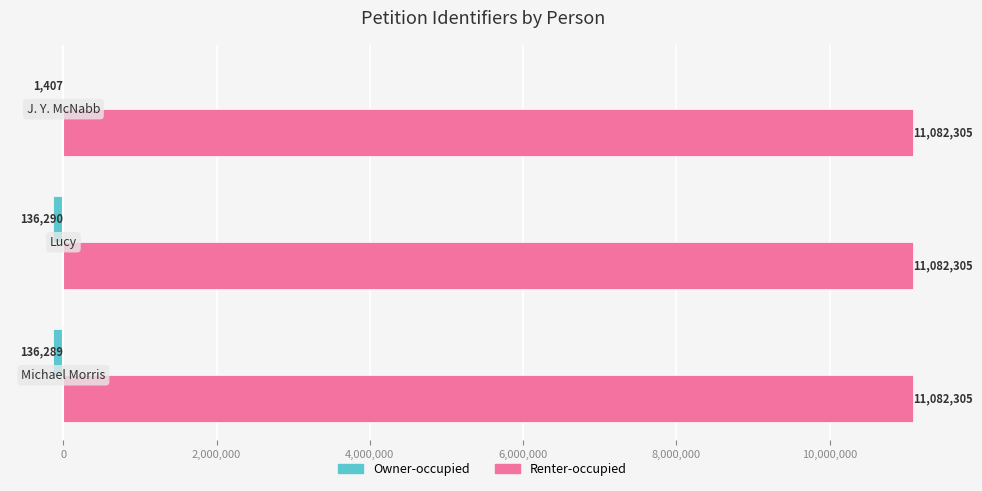

What are all the series names shown in the legend?

Owner-occupied, Renter-occupied